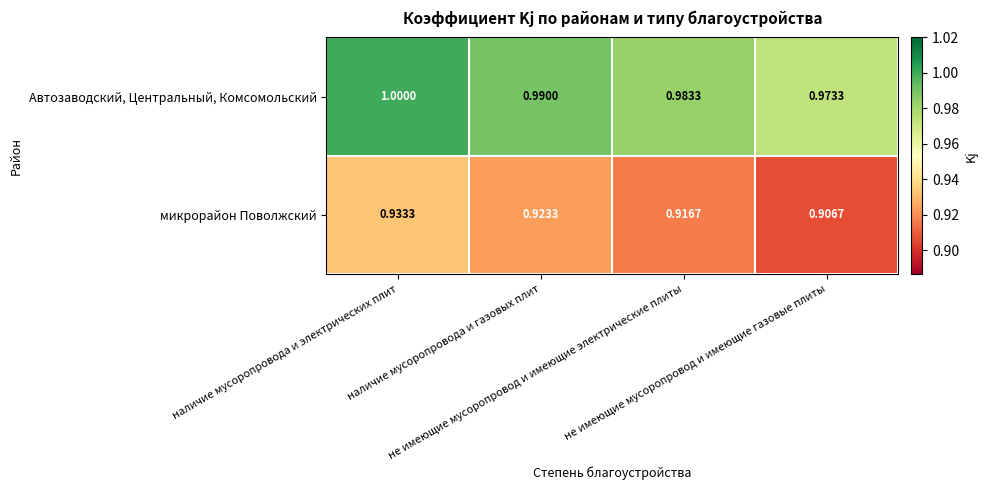

Which series has the largest total across all categories?

Автозаводский, Центральный, Комсомольский